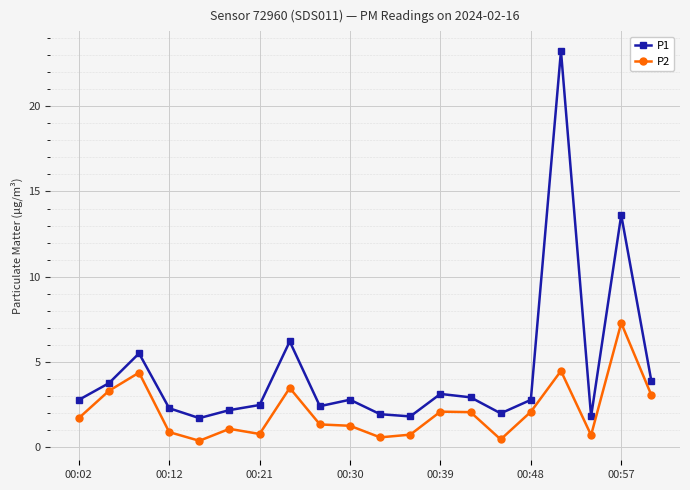

True or false: P2 and P1 cross at least once.

False